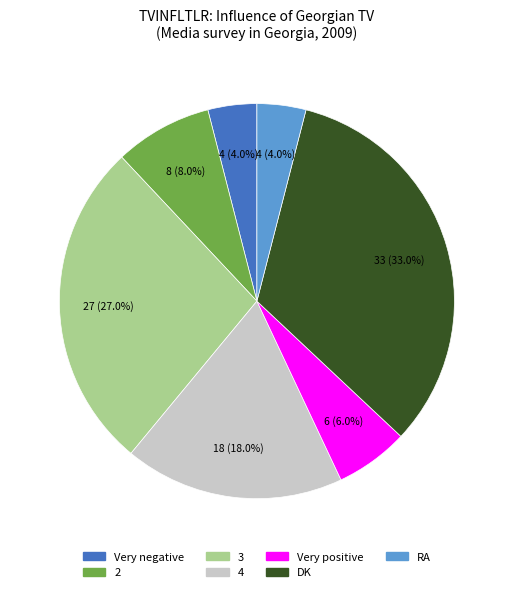

Does 2 account for over 50% of the chart?

No